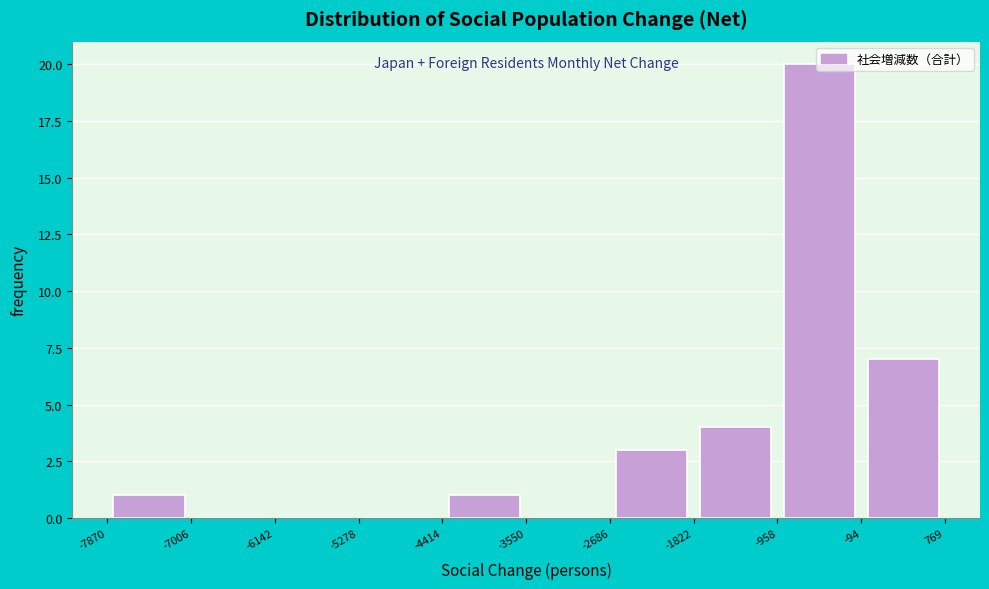

Reading left to right, transcribe this chart: for each bar, give the range it covers on the x-axis and its height. The values are not printed on the chart, so give them approximately, as read against the axis.

-7870 to -7006: 1
-7006 to -6142: 0
-6142 to -5278: 0
-5278 to -4414: 0
-4414 to -3550: 1
-3550 to -2686: 0
-2686 to -1822: 3
-1822 to -958: 4
-958 to -94: 20
-94 to 769: 7